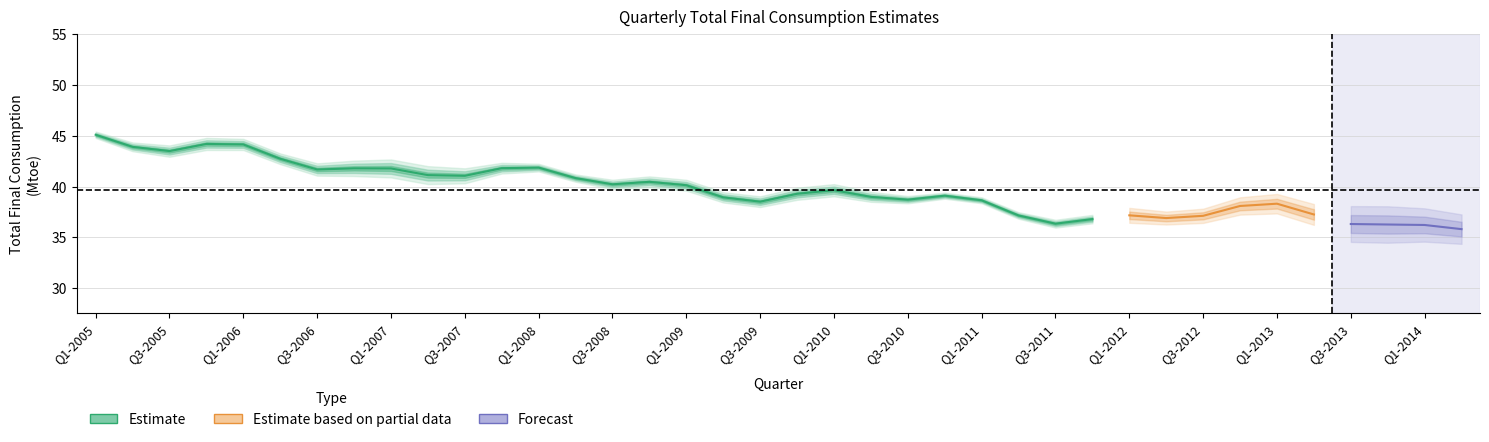

Count the number of data series in this chart.

3